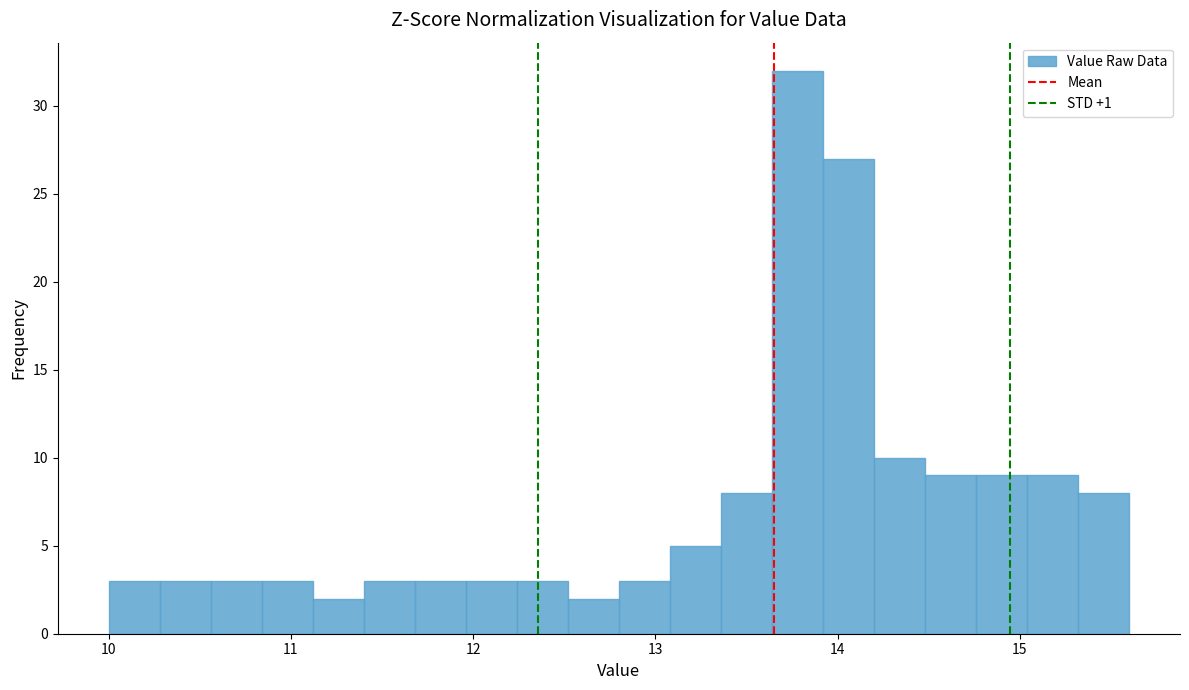

Read against the x-axis, roughly where is the centre of the tallest bar?

13.8